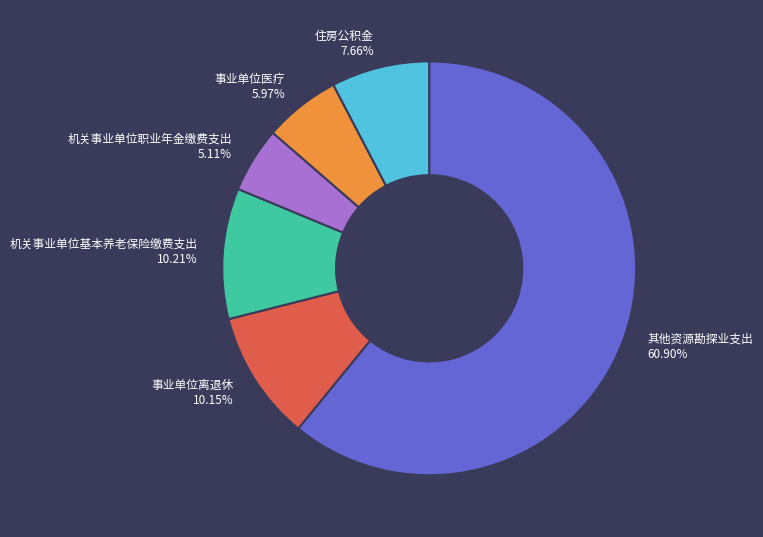

Between 机关事业单位基本养老保险缴费支出 and 其他资源勘探业支出, which is larger?

其他资源勘探业支出